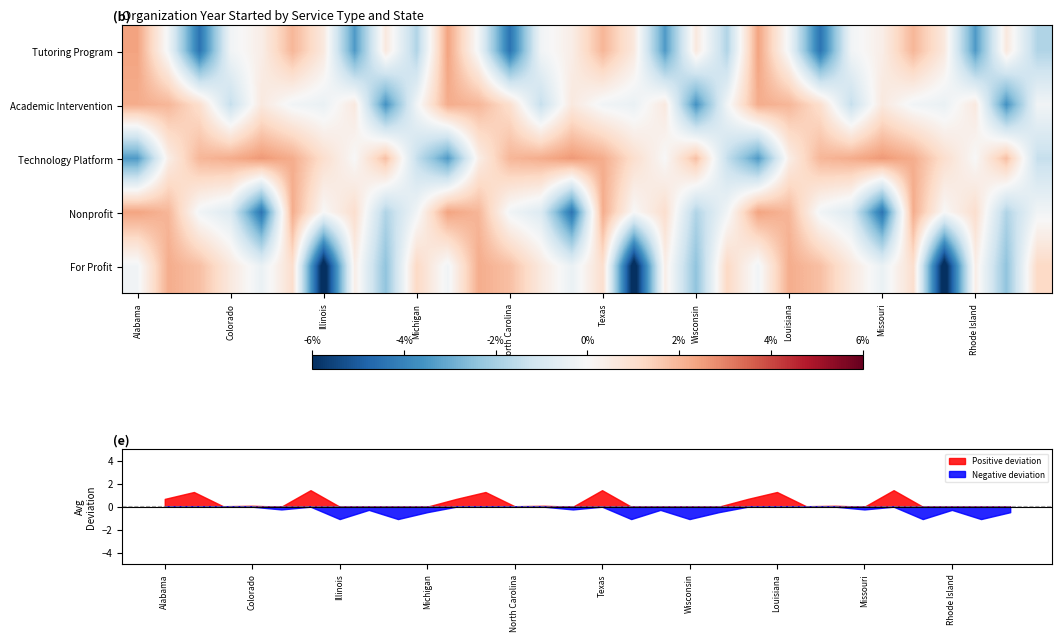

Is the value of Positive deviation at Rhode Island greater than the value of Negative deviation at Rhode Island?

Yes